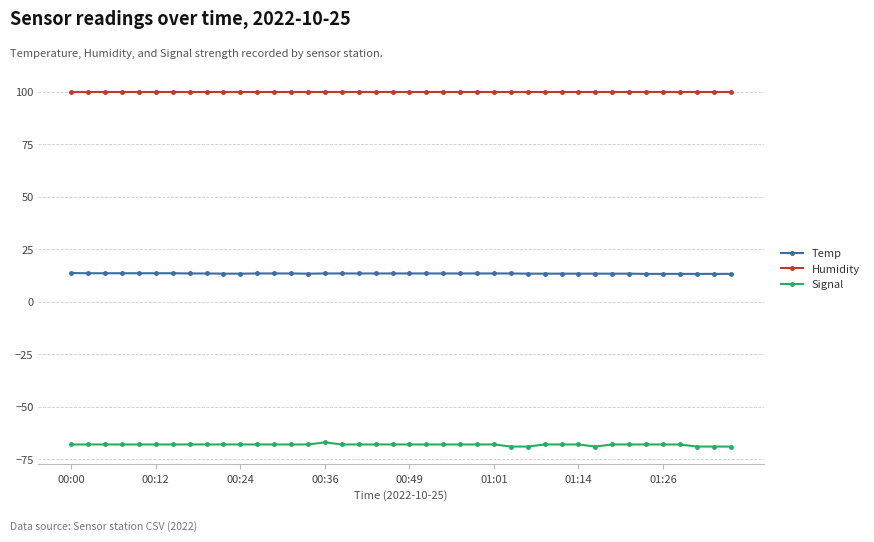

True or false: Temp and Signal intersect in this chart.

False